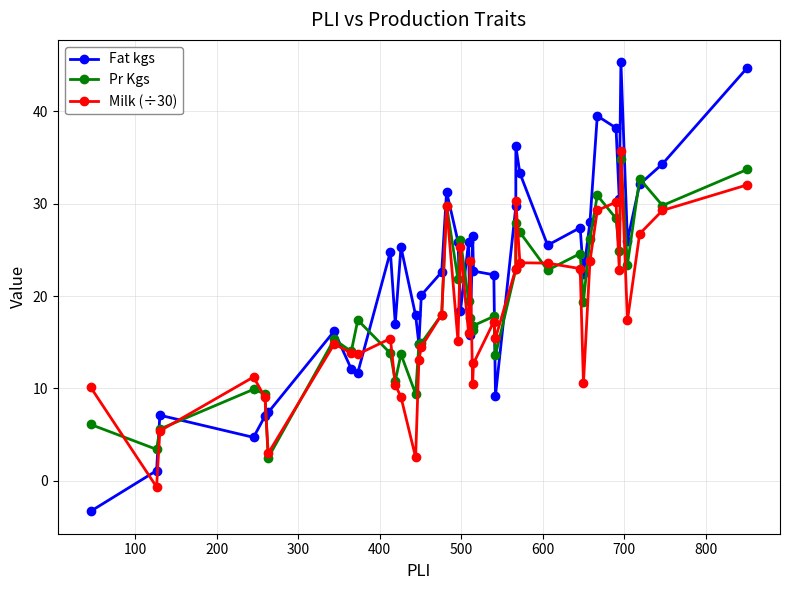

What is the smallest value displayed?

-3.3